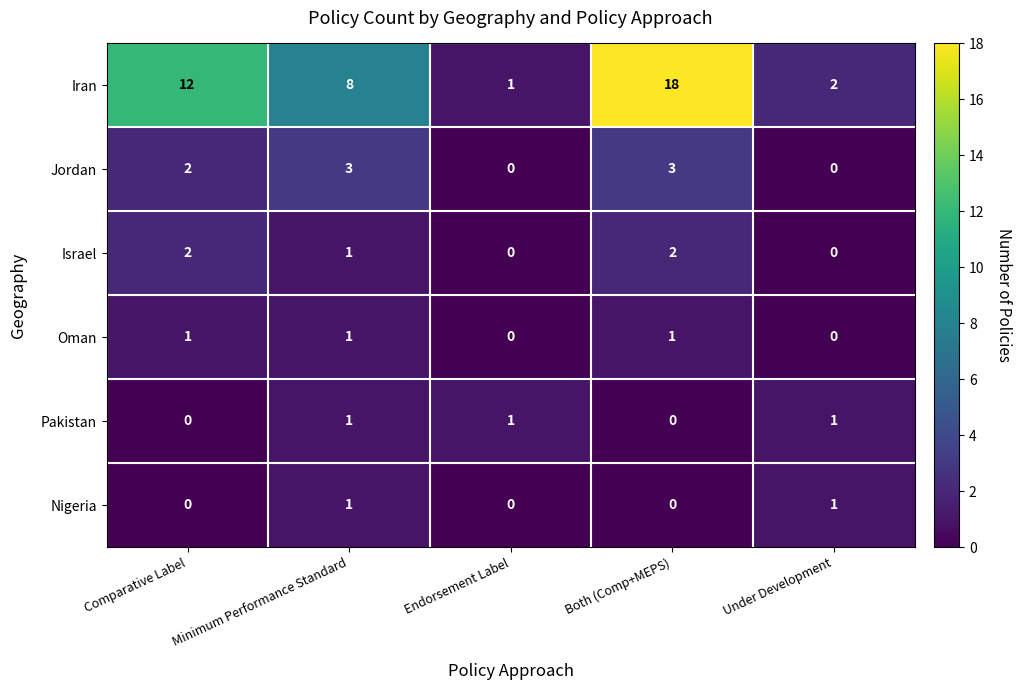

At how many categories does at least one series exceed 7?

3